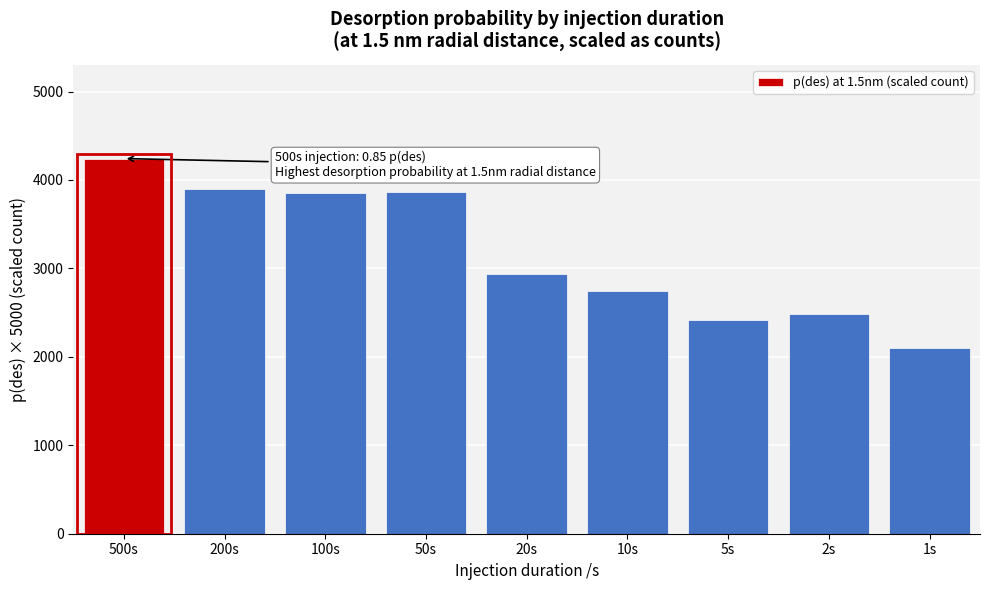

Which has a higher value, 200s or 1s?

200s